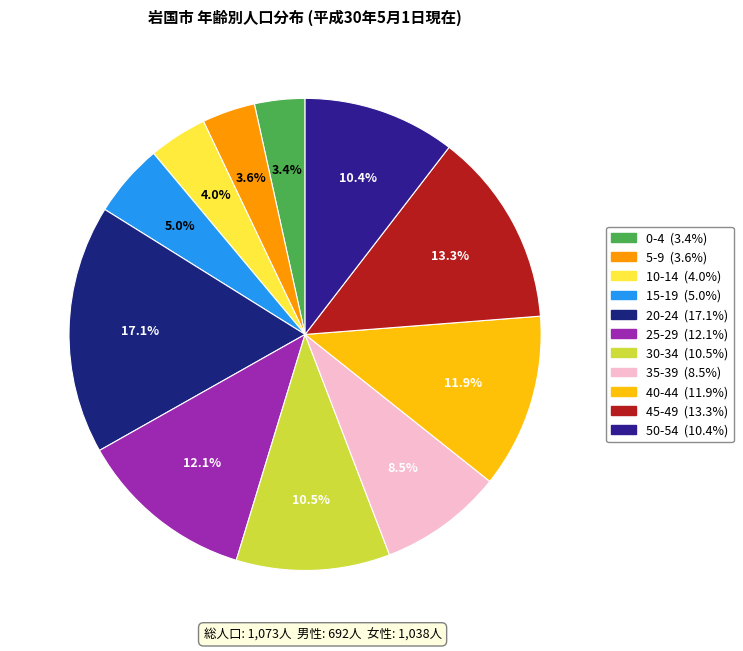

How many segments does this pie chart have?

11